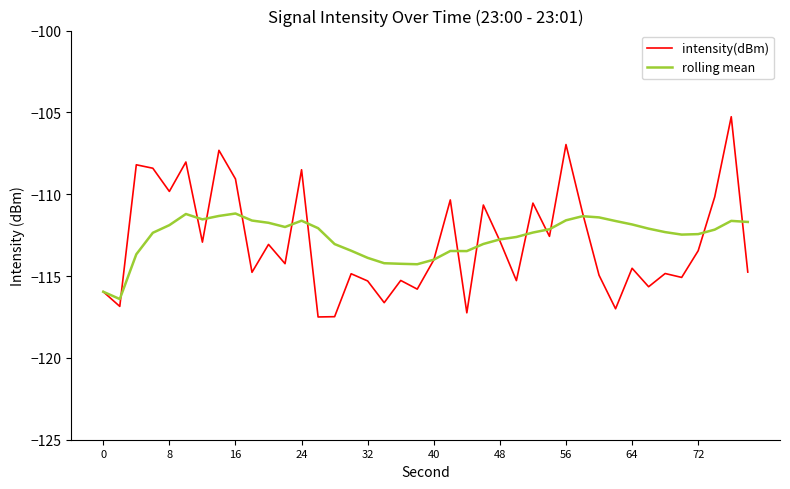

List the series in order of their peak value, lowest first.

rolling mean, intensity(dBm)